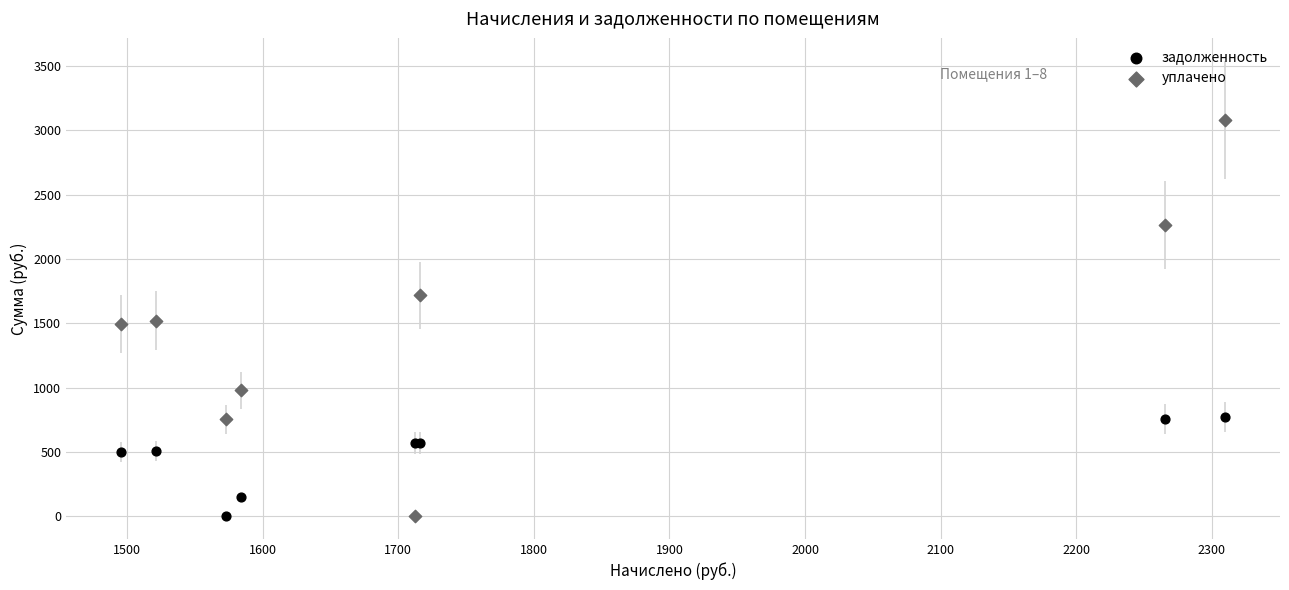

What are all the series names shown in the legend?

задолженность, уплачено